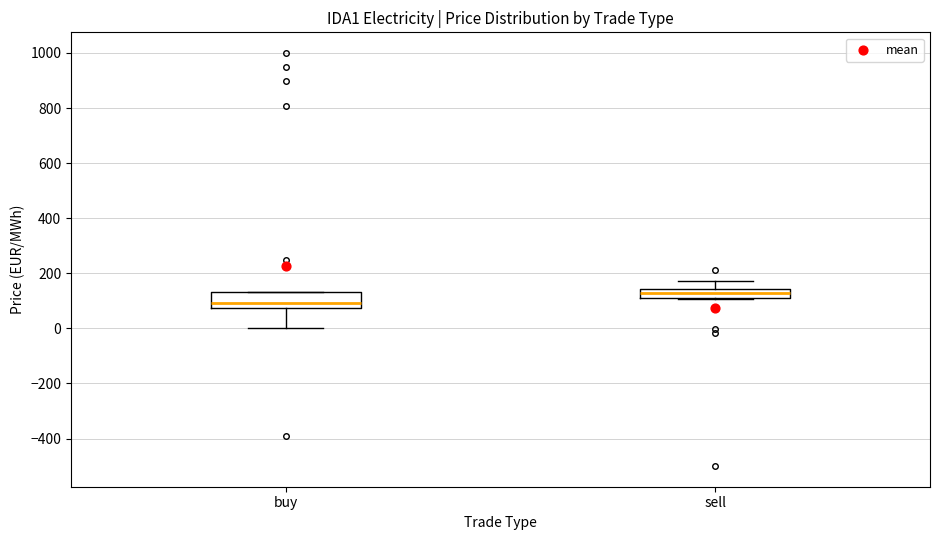

Reading left to right, read every box against the y-axis: the position of its median line, the range the box covers, and the ends of its whiskers. The values are not printed on the chart, so give them approximately, as read against the axis.

buy: median 100, box 80 to 140, whiskers 0 to 140
sell: median 120, box 100 to 140, whiskers 100 to 180